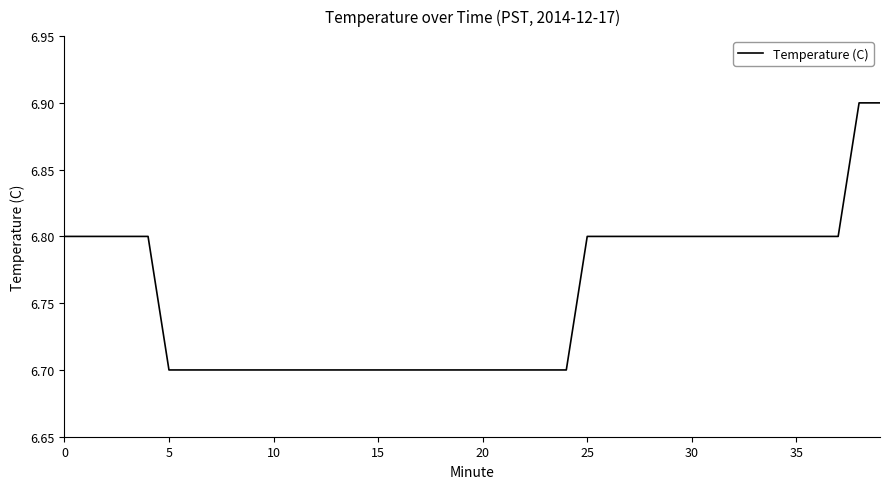

What is the maximum value shown in the chart?

6.9